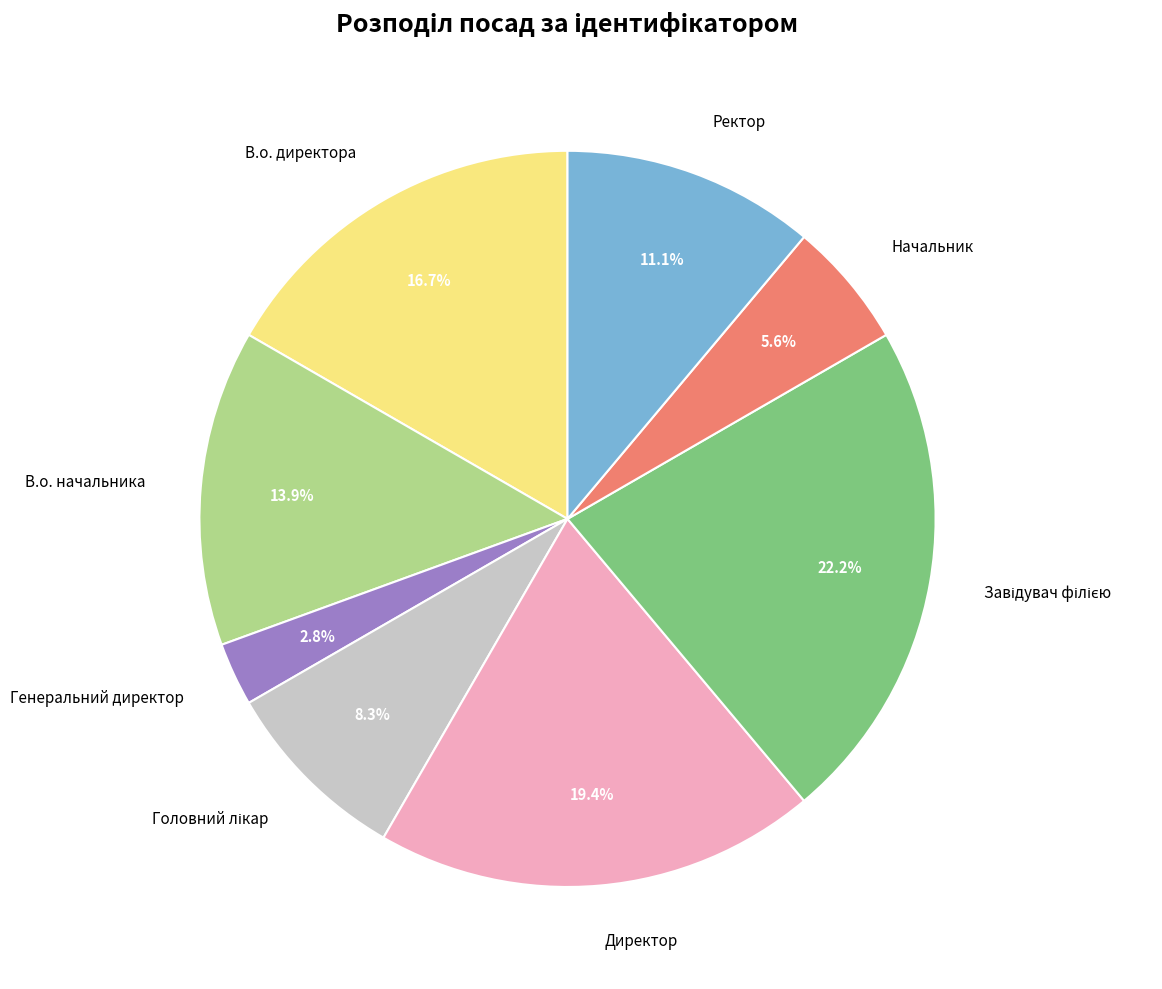

Count the number of slices in the pie.

8